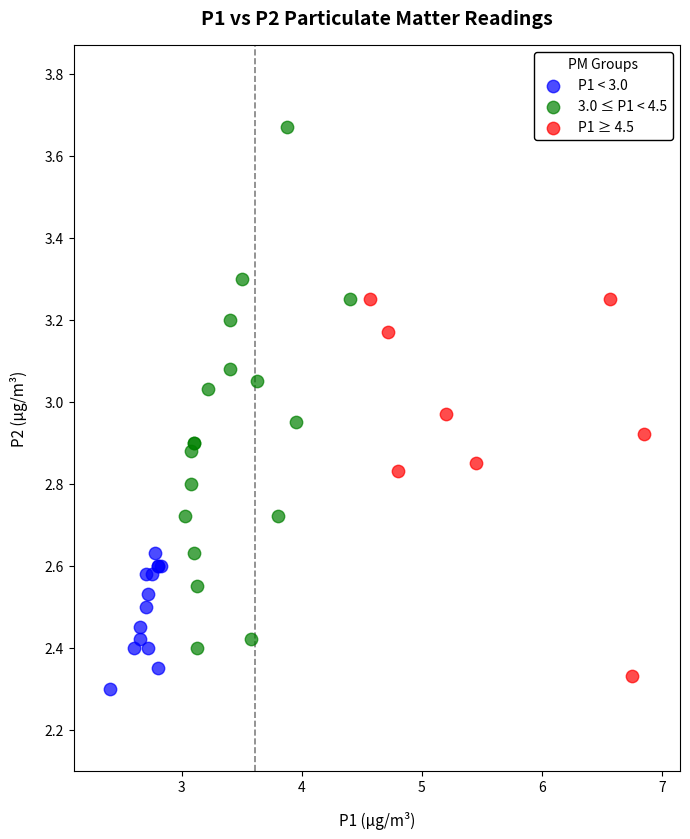

Which series has the widest spread of Y values?

3.0 ≤ P1 < 4.5